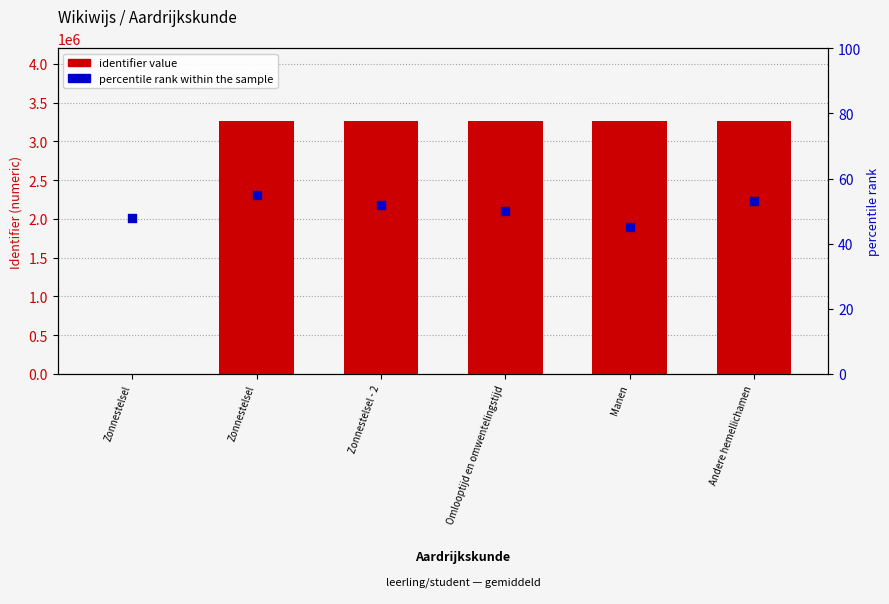

At how many categories does at least one series exceed 2501198?

5